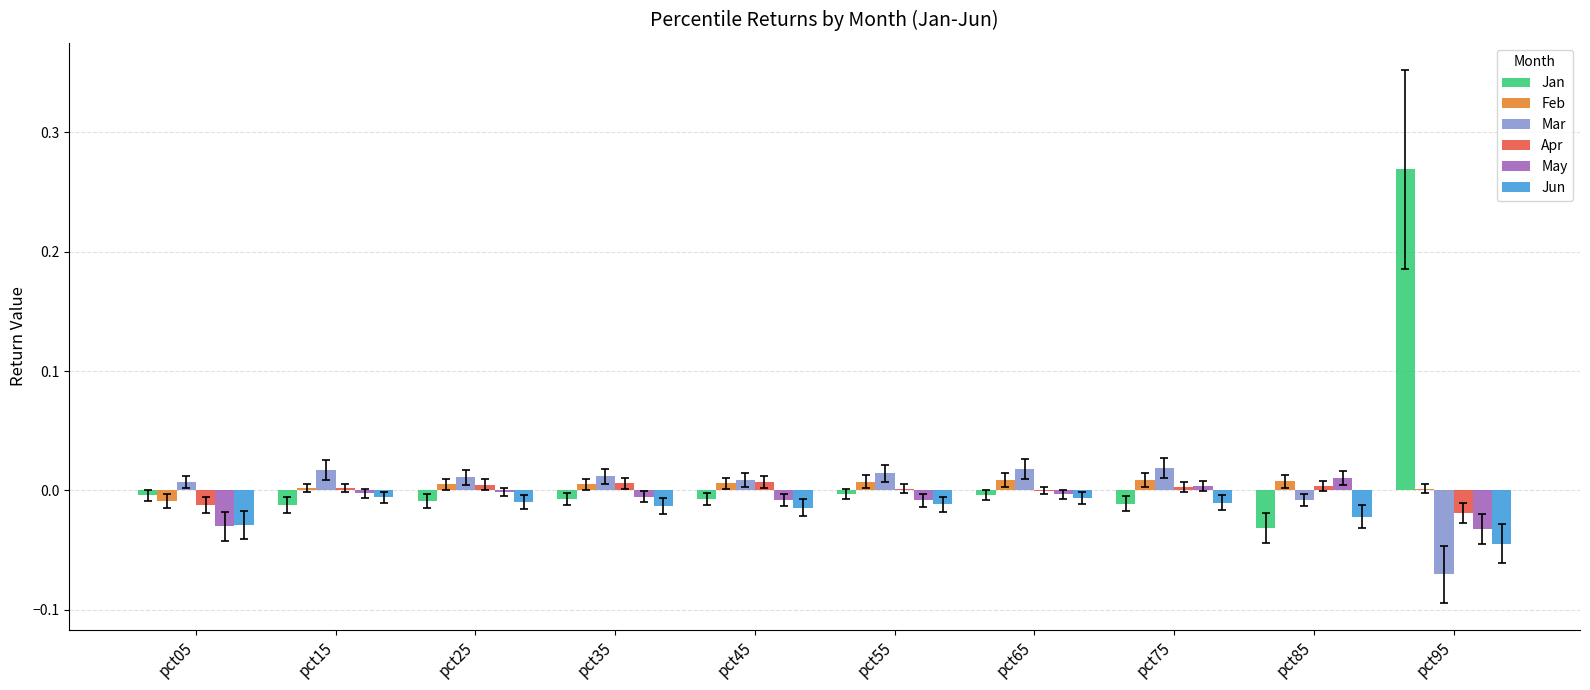

How many positive values does the Mar series have?

8